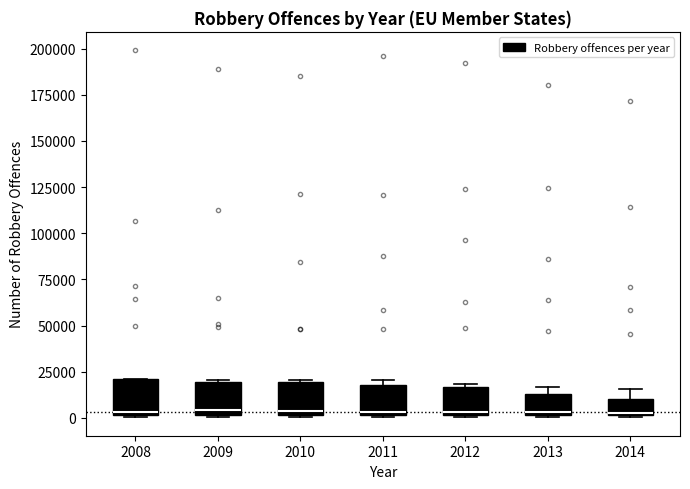

Reading left to right, transcribe this box plot: for each box, give where its median line is, the range the box spans, and where its two whiskers end, as read against the y-axis. The values are not printed on the chart, so give them approximately, as read against the axis.

2008: median 5000, box 0 to 20000, whiskers 0 to 20000
2009: median 5000, box 0 to 20000, whiskers 0 to 20000
2010: median 5000, box 0 to 20000, whiskers 0 to 20000
2011: median 5000, box 0 to 20000, whiskers 0 to 20000 (just above the box's upper edge)
2012: median 5000, box 0 to 15000, whiskers 0 to 20000
2013: median 5000, box 0 to 15000, whiskers 0 to 15000 (just above the box's upper edge)
2014: median 5000, box 0 to 10000, whiskers 0 to 15000